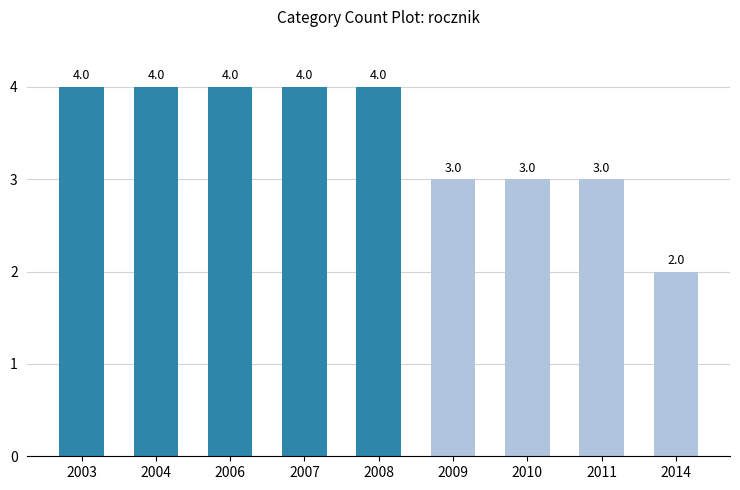

What is the ratio of the value at 2009 to the value at 2010?

1.0